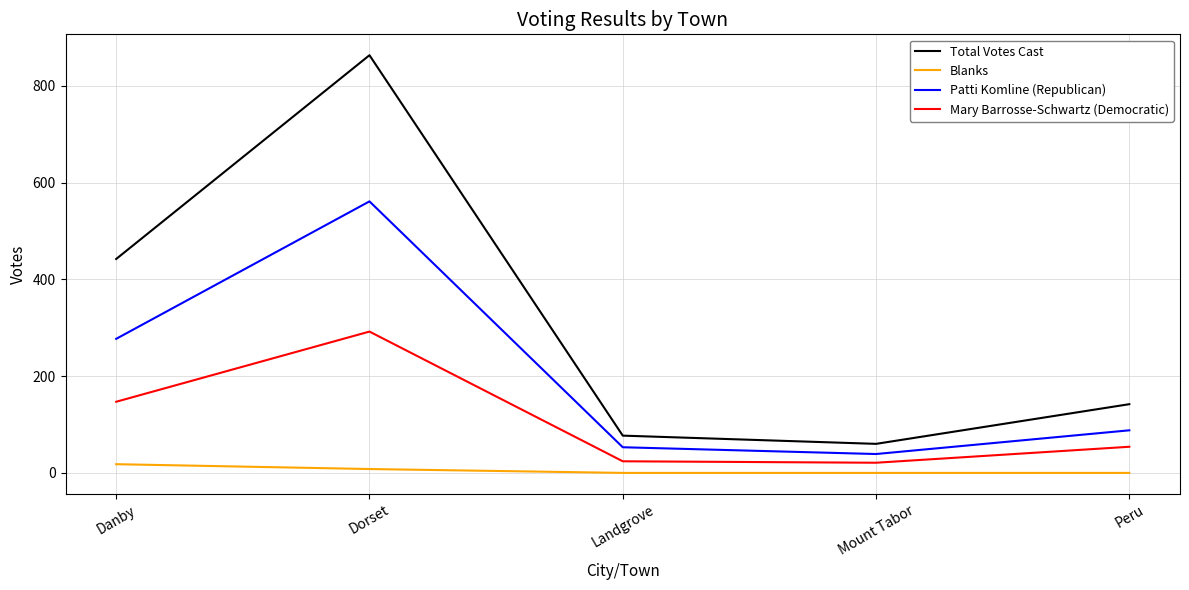

Which category has the lowest value in the Total Votes Cast series?

Mount Tabor